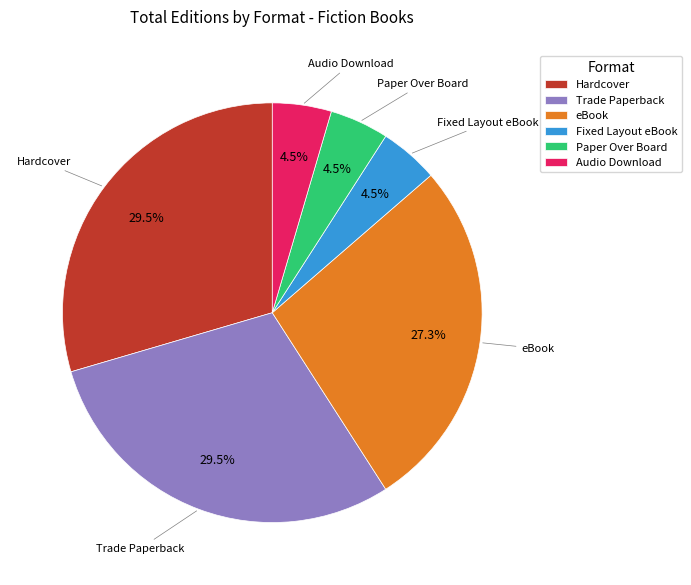

Count the number of slices in the pie.

6